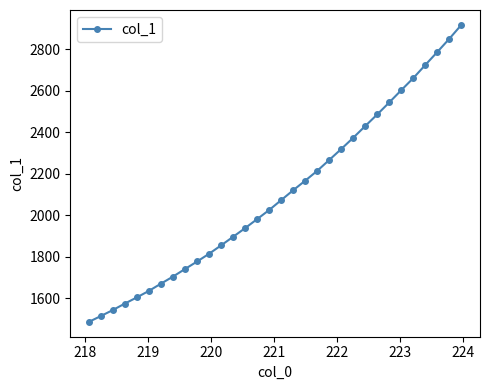

Reading left to right, list all the values displayed in this chart.

1485.8	1514.1	1543.2	1574.3	1604.2	1635.5	1670.3	1704.3	1740.8	1776.8	1814.2	1854.6	1896.0	1937.8	1981.3	2025.0	2072.7	2120.4	2166.4	2213.9	2266.2	2319.0	2373.4	2429.8	2485.8	2543.6	2602.6	2660.6	2723.9	2786.4	2850.1	2916.8